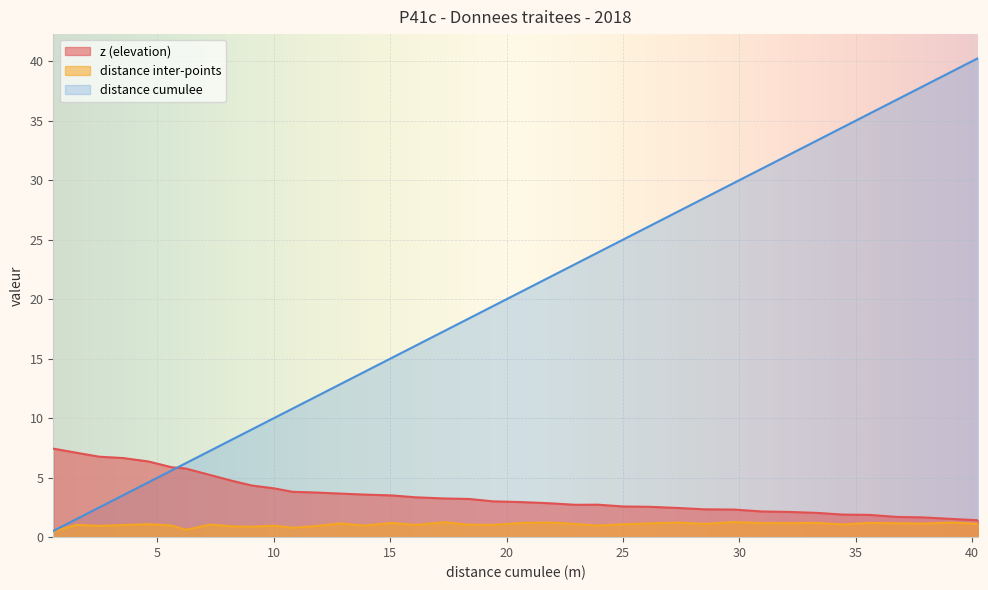

What is the sum of all distance inter-points values?

40.3